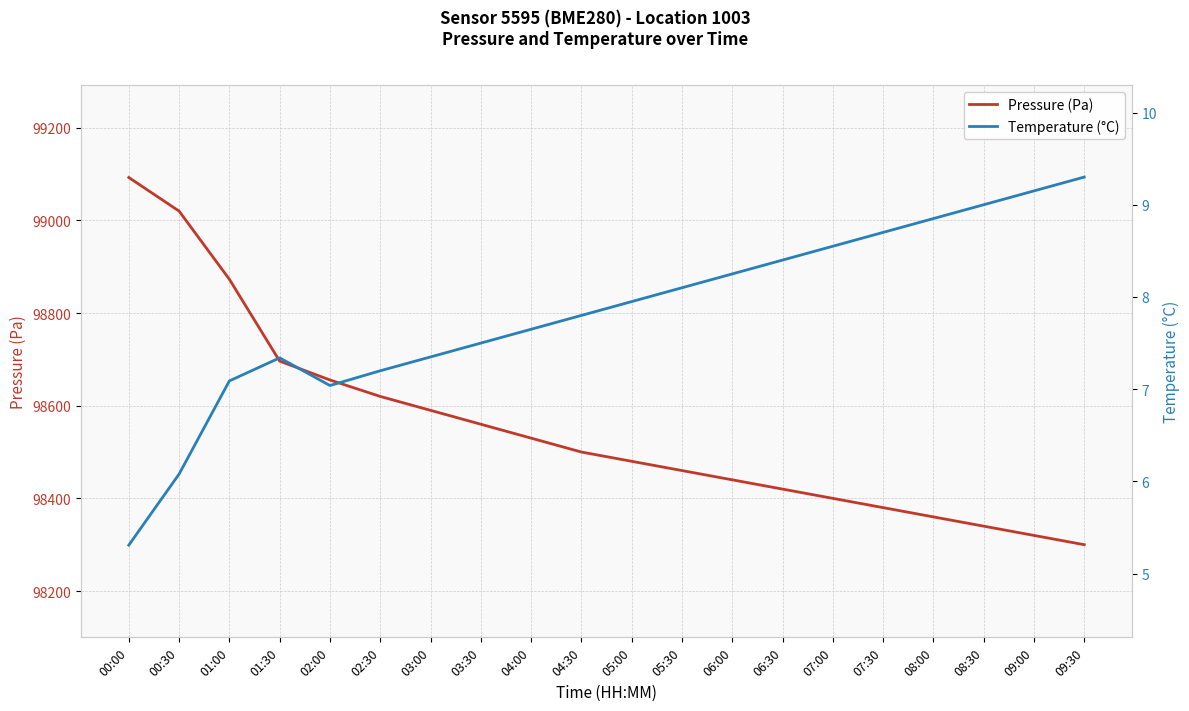

Between 01:30 and 05:30, which series saw the biggest shift?

Pressure (Pa)